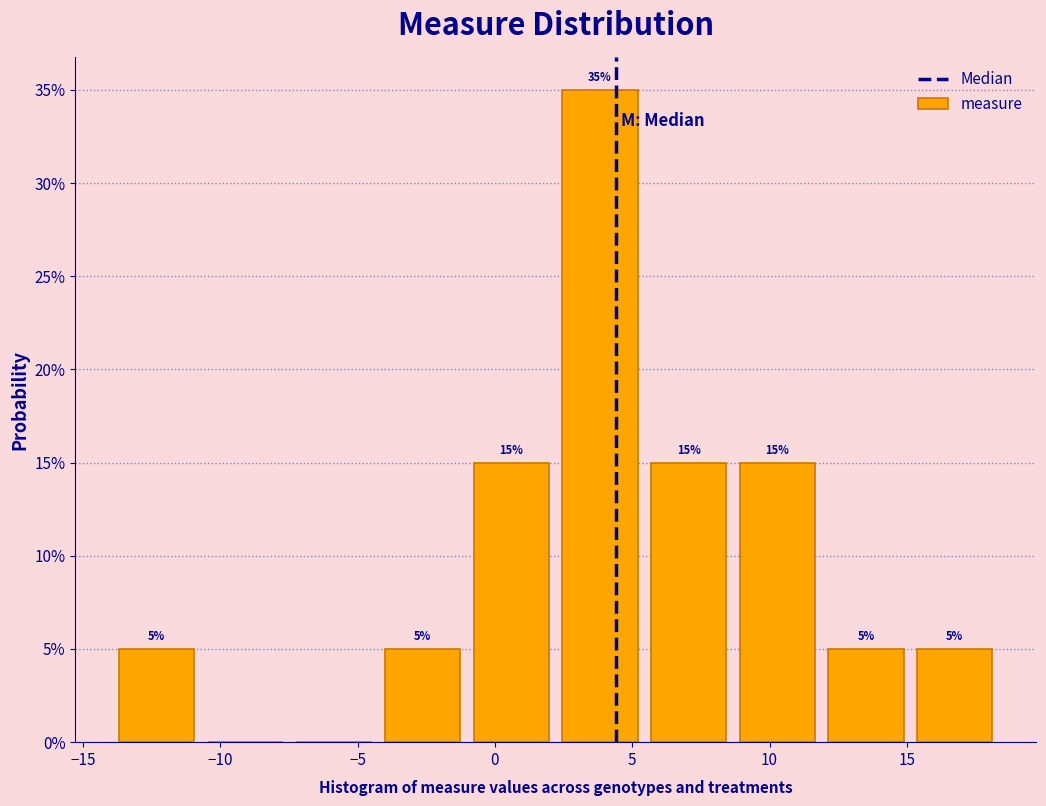

Which range on the x-axis has the tallest bar?

2.0 to 5.5